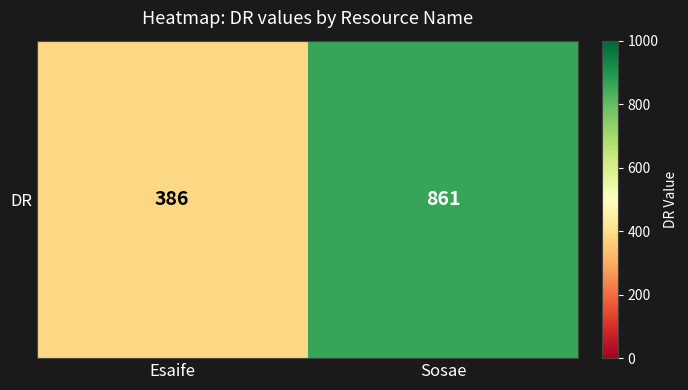

Reading right to left, what are all the values shown in this chart?

861	386